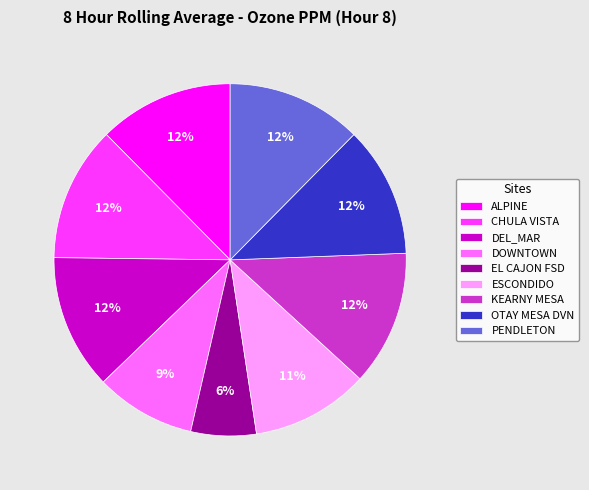

Is it true that ALPINE is 2% of the pie?

False